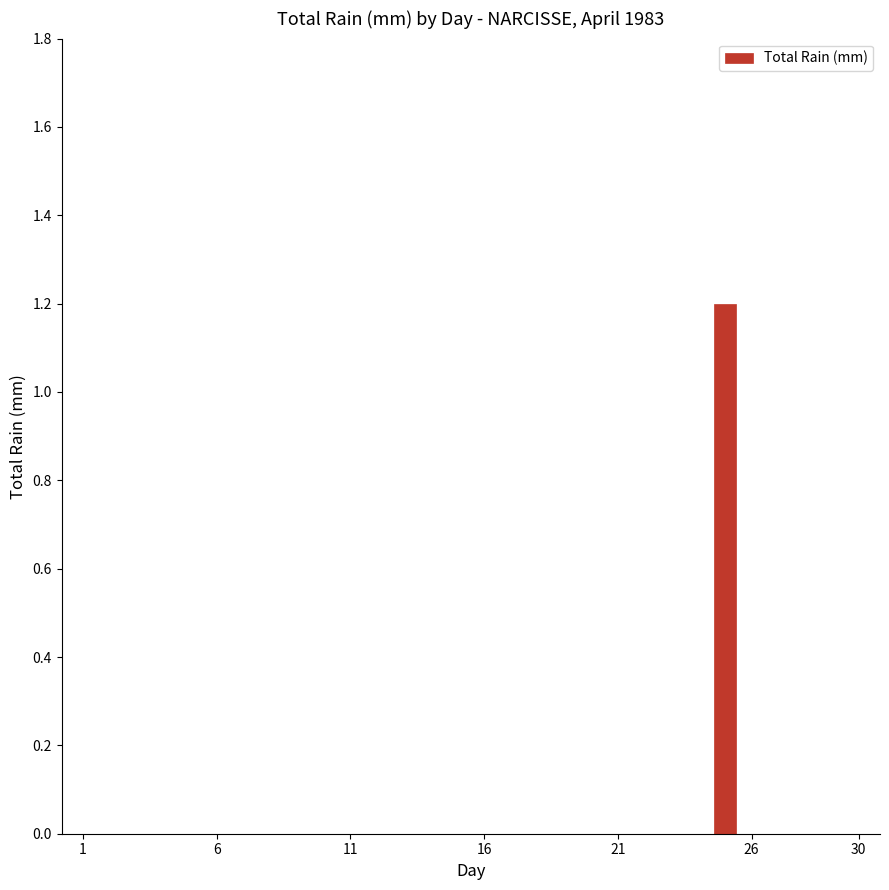

What is the sum of all values?

1.2